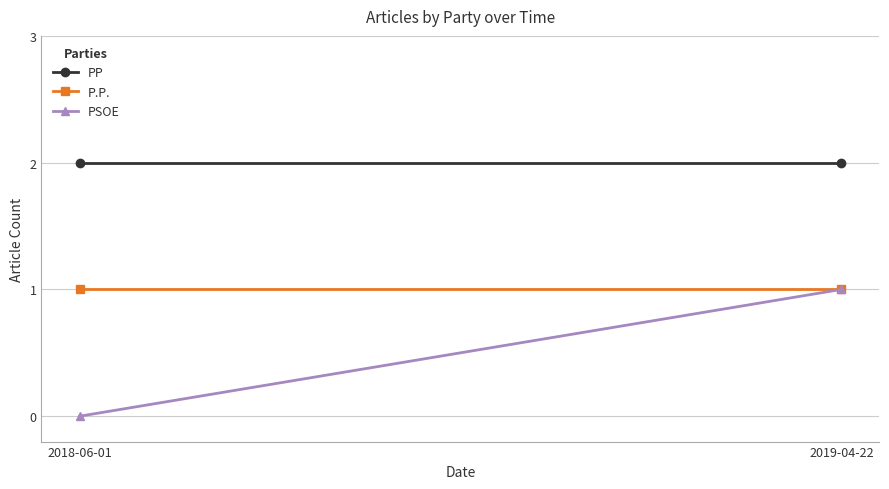

What is the total value across all series at 2019-04-22?

4